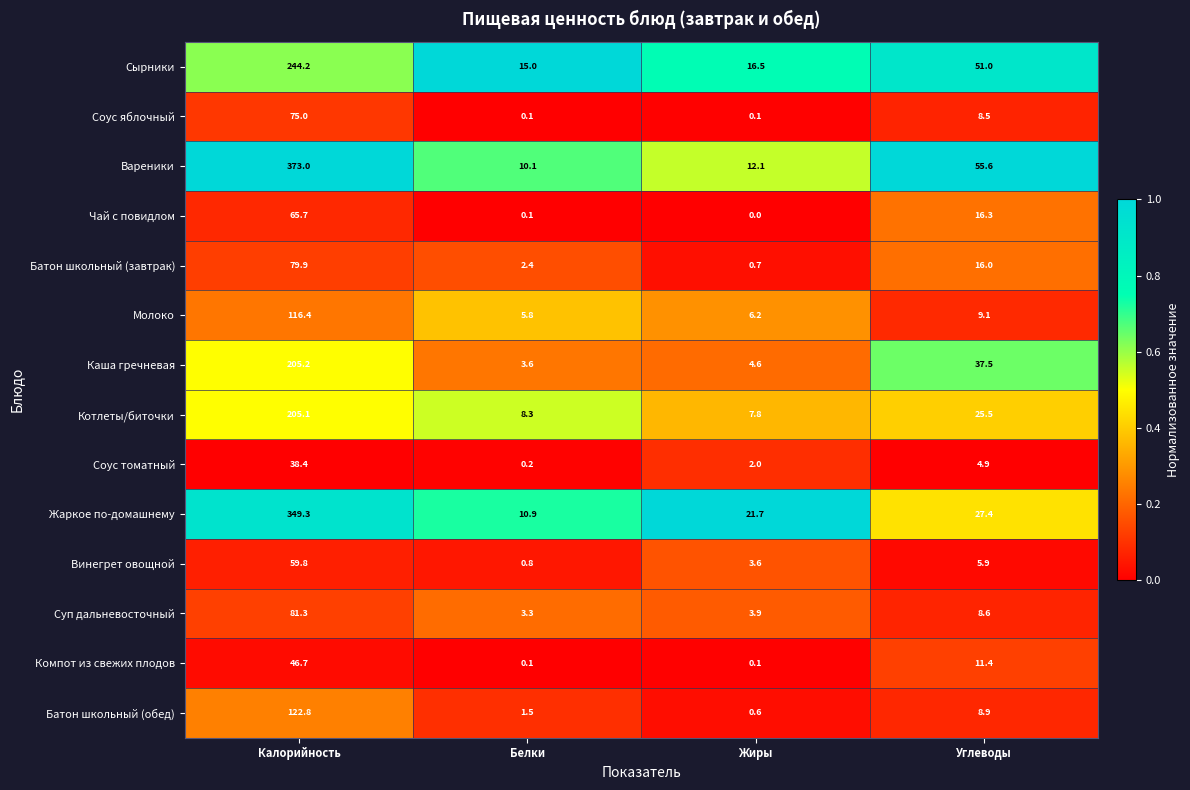

Between Белки and Углеводы, which series saw the biggest shift?

Вареники